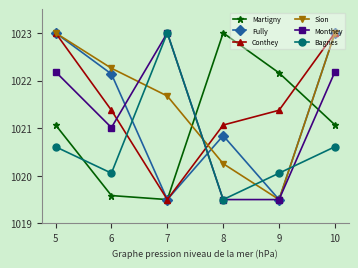

What is the value of the Sion point at the 1st from the left?

1023.0